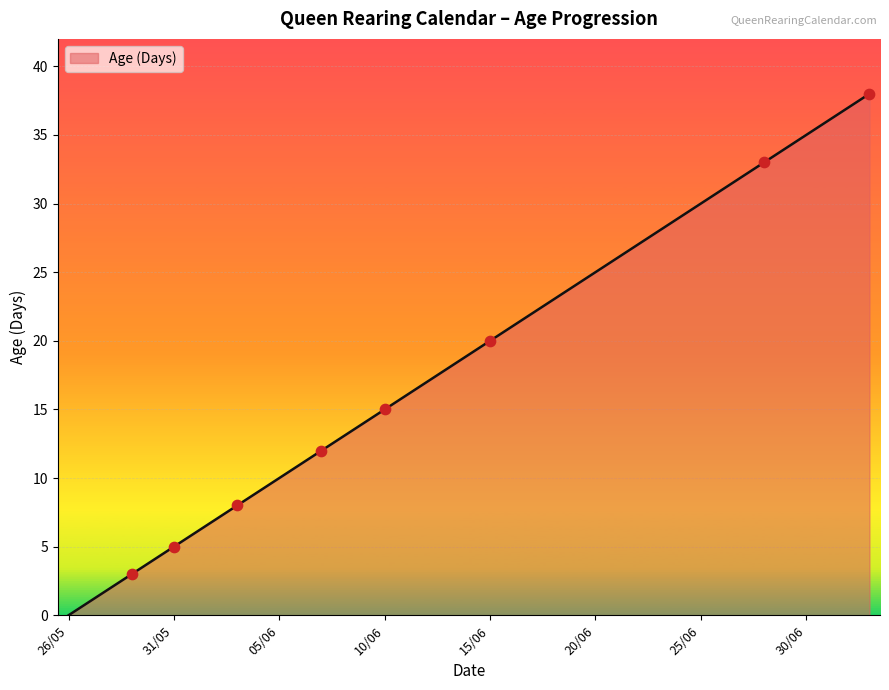

What is the greatest value displayed?

38